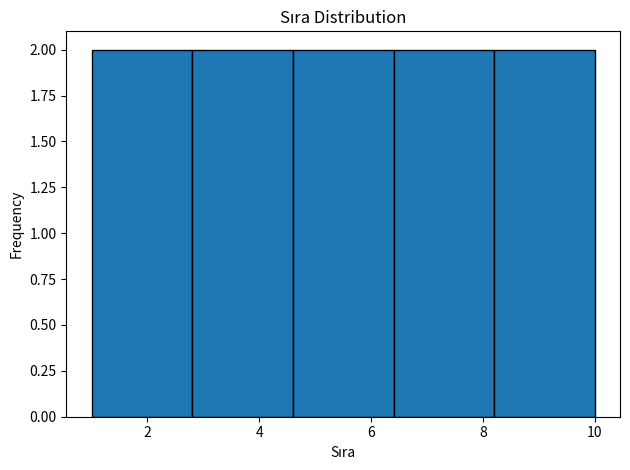

Reading left to right, transcribe this chart: for each bar, give the range it covers on the x-axis and its height. The values are not printed on the chart, so give them approximately, as read against the axis.

1.0 to 2.8: 2
2.8 to 4.6: 2
4.6 to 6.4: 2
6.4 to 8.2: 2
8.2 to 10.0: 2